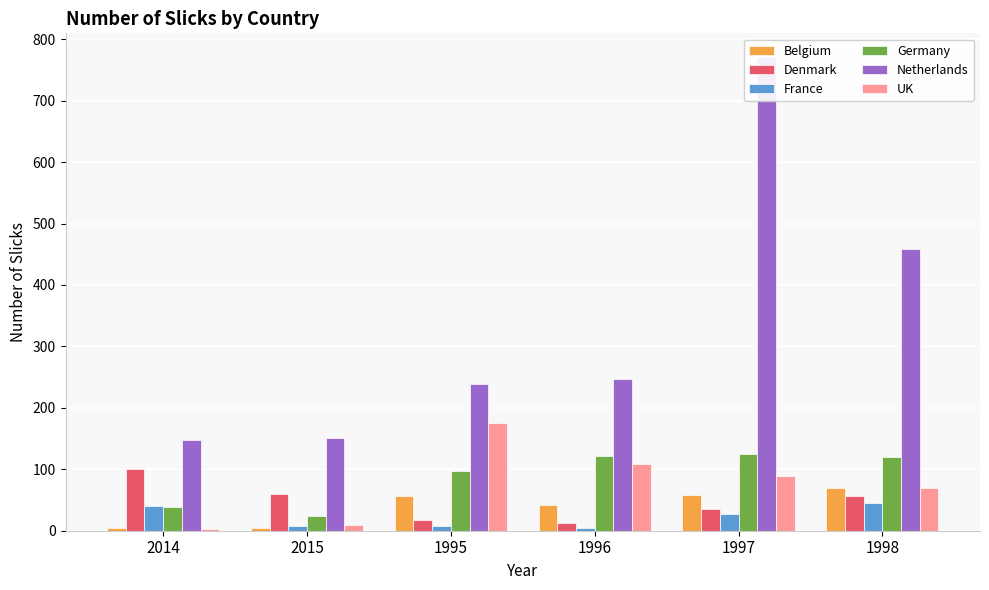

Which series has the largest total across all categories?

Netherlands